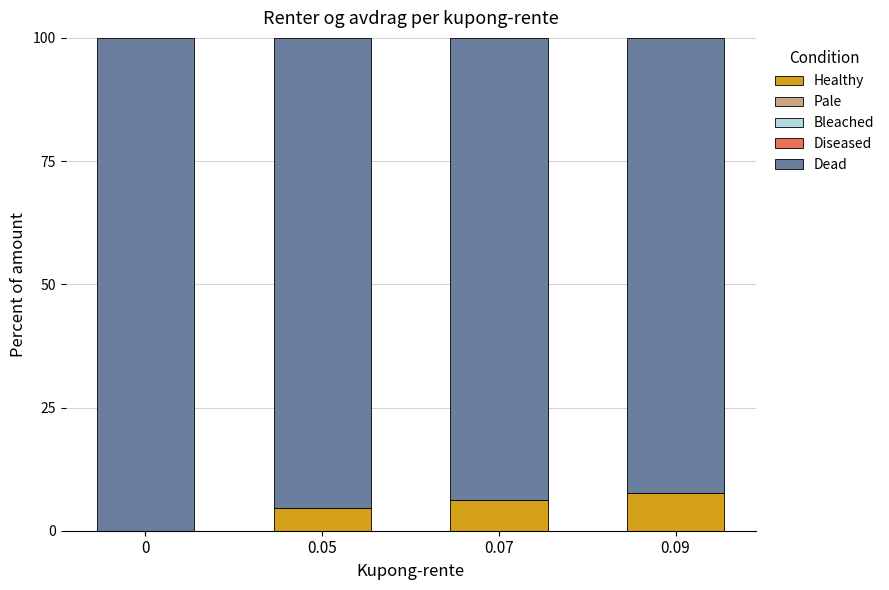

The Healthy series shows -3.6 at 0. True or false?

False